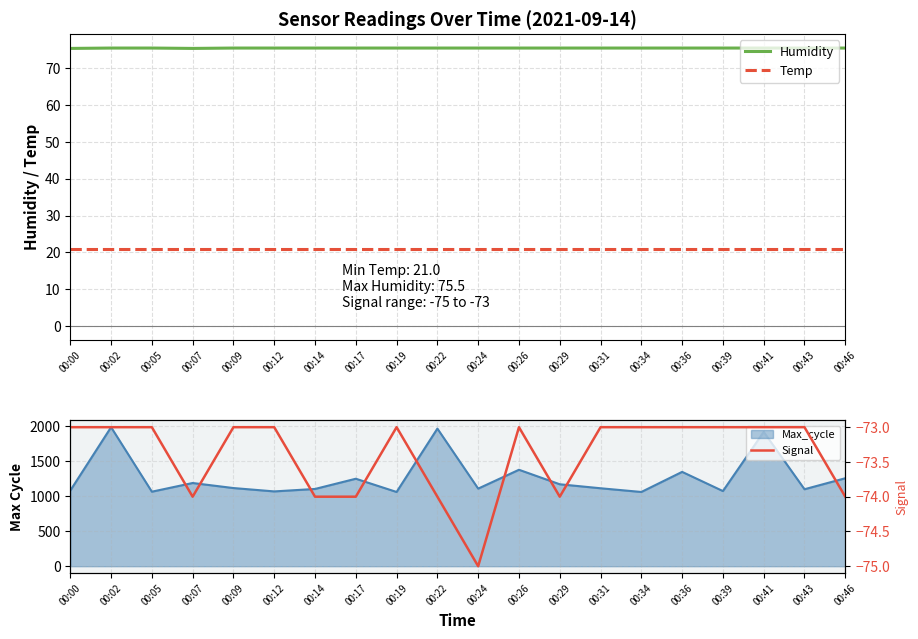

How many data points in Signal are less than -73?

7